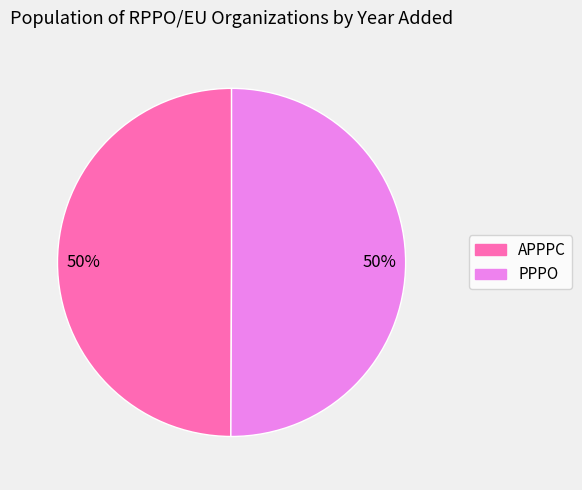

The APPPC slice represents 63% of the pie. True or false?

False